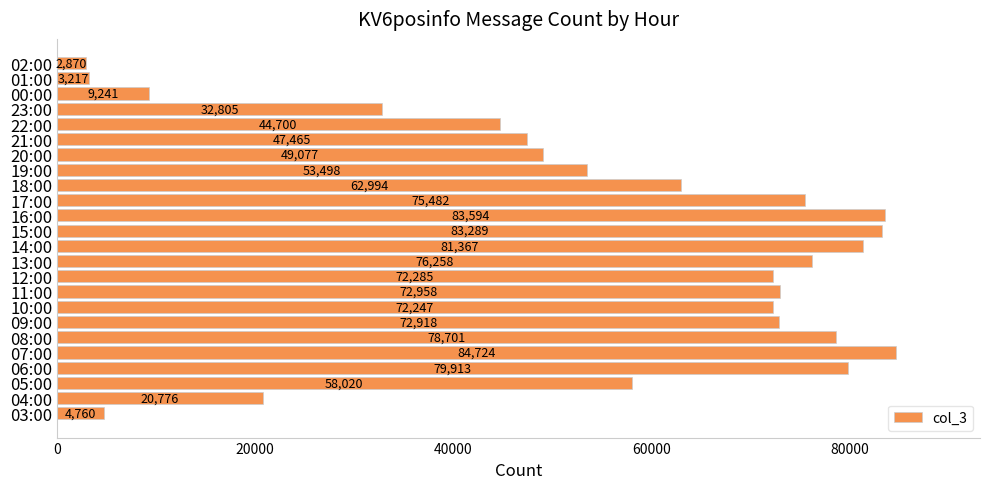

The value at 20:00 is 49077. True or false?

True